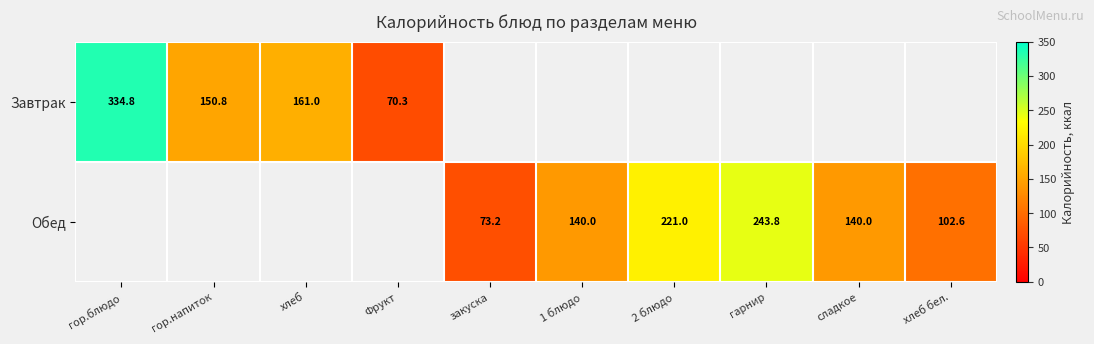

Is it true that Обед equals 116.0 at закуска?

False